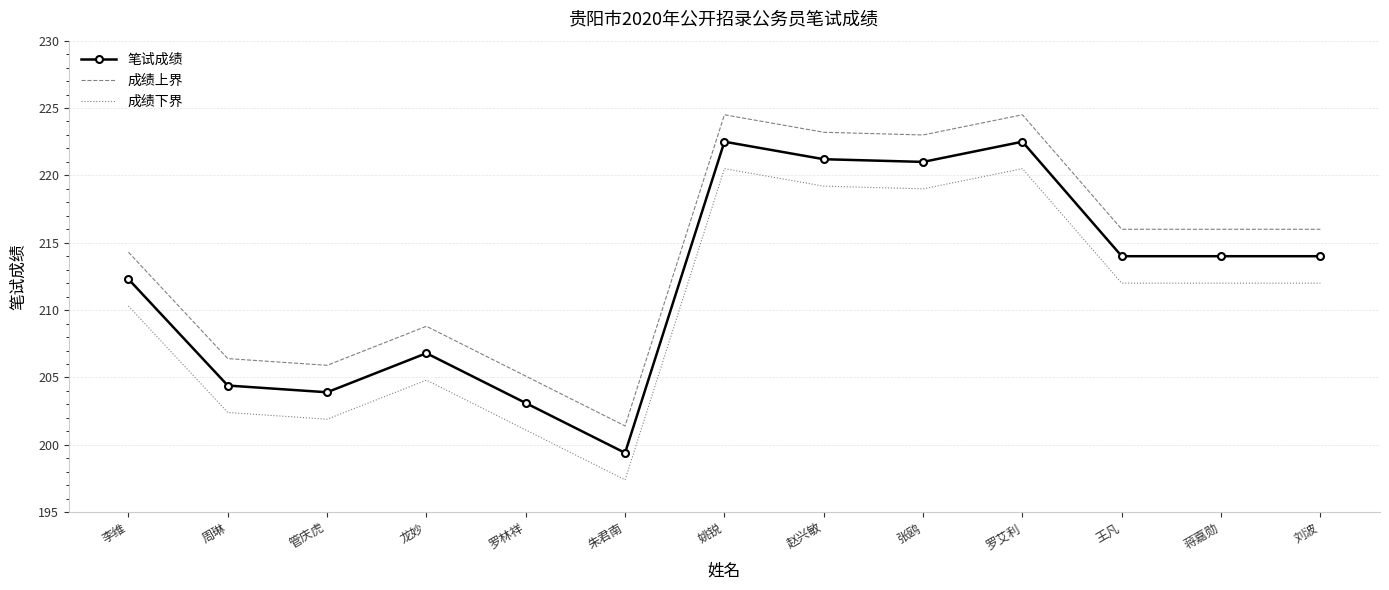

What is the minimum value shown in the chart?

197.4